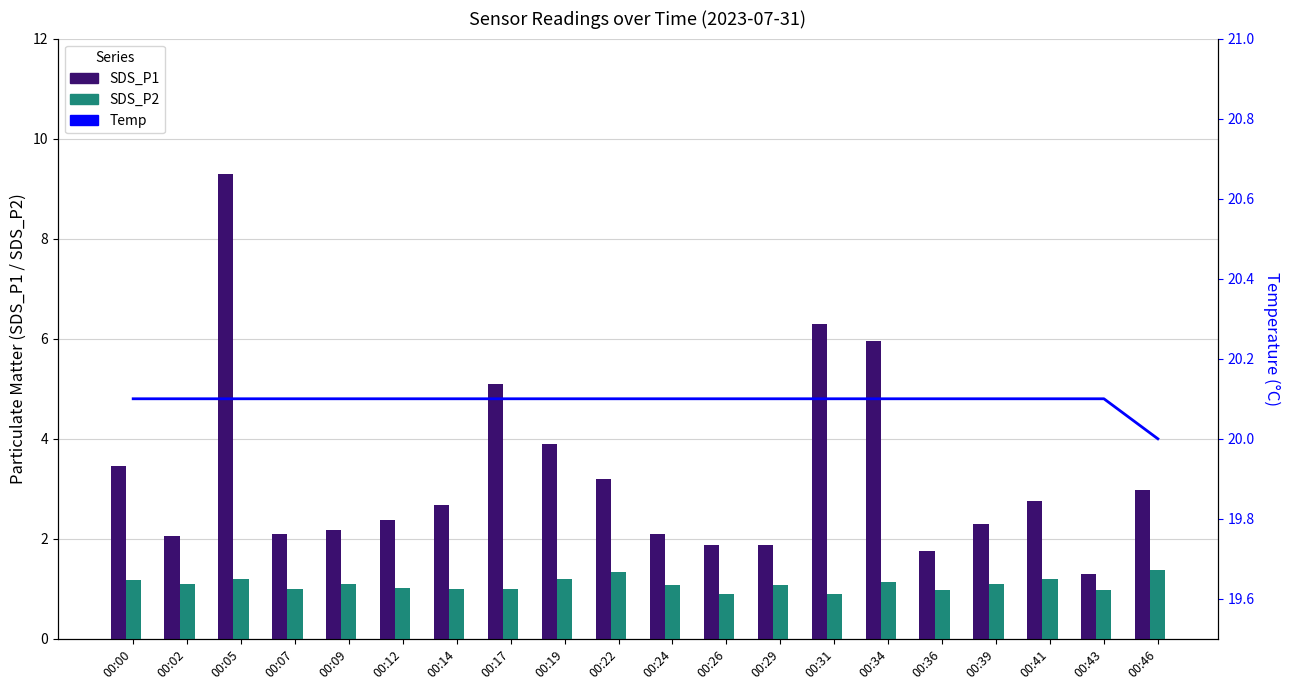

Which series has the widest spread of values?

SDS_P1